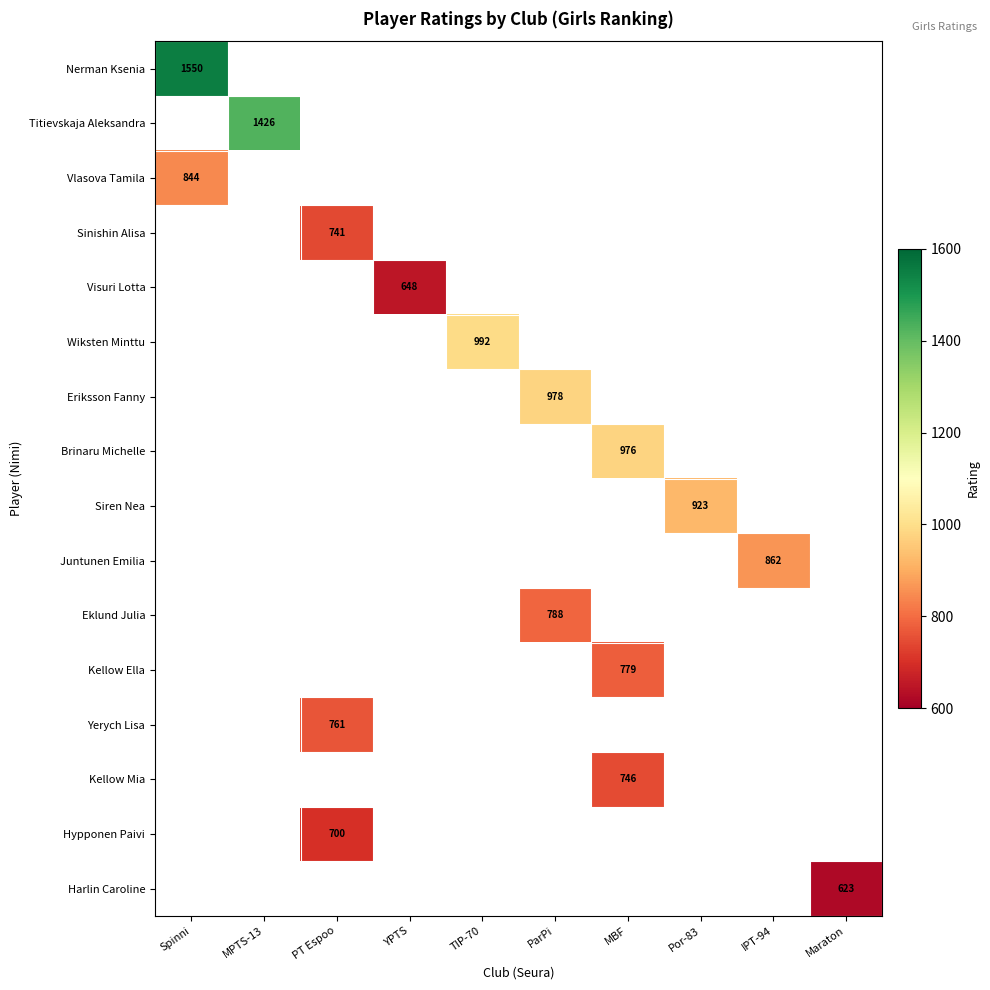

True or false: Harlin Caroline has a value of 623 at Maraton.

True